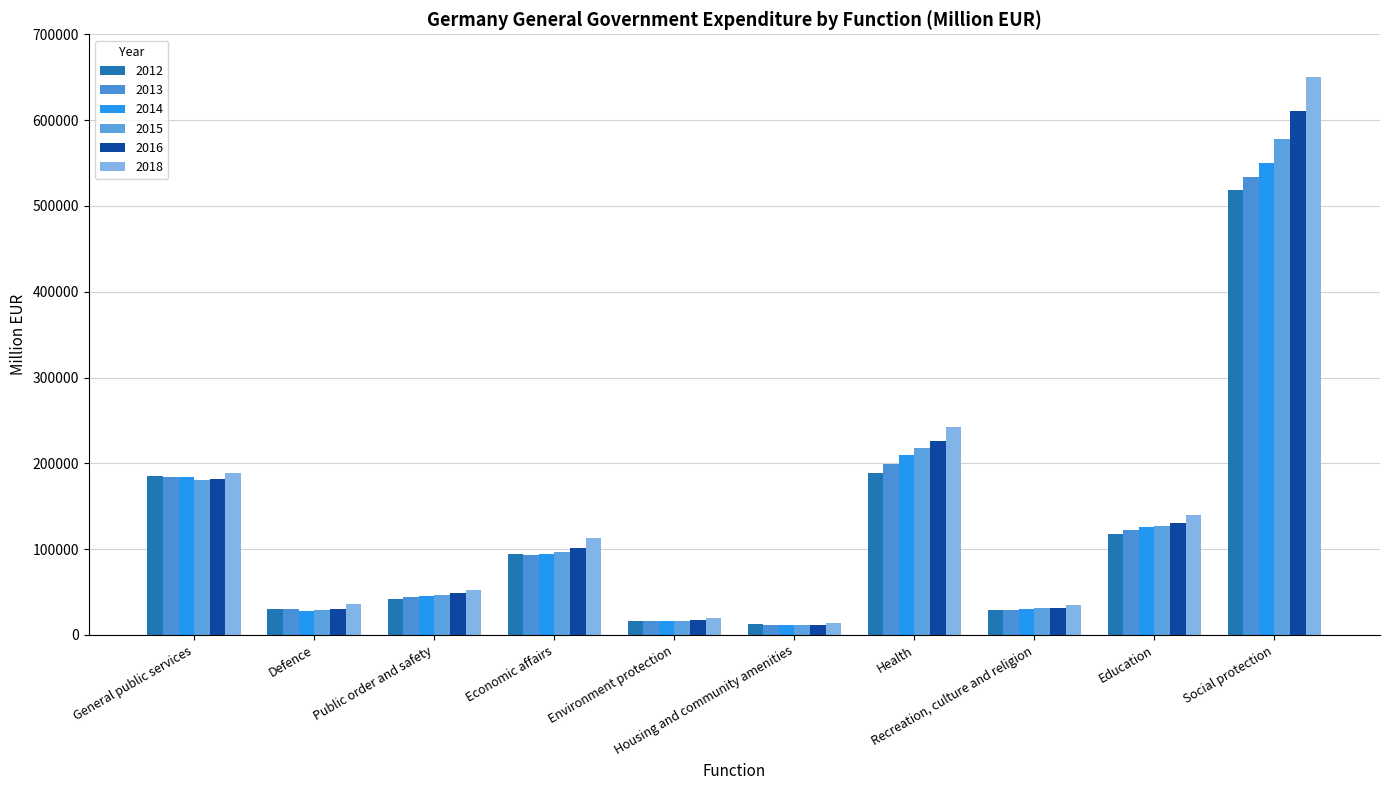

Reading right to left, extract all data points from this chart.

2012: Social protection=518918	Education=117102	Recreation, culture and religion=29427	Health=188188	Housing and community amenities=12527	Environment protection=15741	Economic affairs=93789	Public order and safety=42335	Defence=30258	General public services=184853
2013: Social protection=533910	Education=122448	Recreation, culture and religion=29337	Health=198927	Housing and community amenities=12001	Environment protection=16354	Economic affairs=93012	Public order and safety=44262	Defence=29769	General public services=183524
2014: Social protection=550151	Education=126197	Recreation, culture and religion=30655	Health=209452	Housing and community amenities=11610	Environment protection=16671	Economic affairs=93796	Public order and safety=45641	Defence=28138	General public services=184629
2015: Social protection=577996	Education=126900	Recreation, culture and religion=31017	Health=217750	Housing and community amenities=11581	Environment protection=16809	Economic affairs=96332	Public order and safety=46649	Defence=29158	General public services=180326
2016: Social protection=610530	Education=129949	Recreation, culture and religion=31604	Health=225752	Housing and community amenities=11659	Environment protection=17483	Economic affairs=100794	Public order and safety=48522	Defence=30582	General public services=181607
2018: Social protection=650014	Education=139393	Recreation, culture and religion=35157	Health=242166	Housing and community amenities=14064	Environment protection=19933	Economic affairs=113065	Public order and safety=52099	Defence=35542	General public services=189065